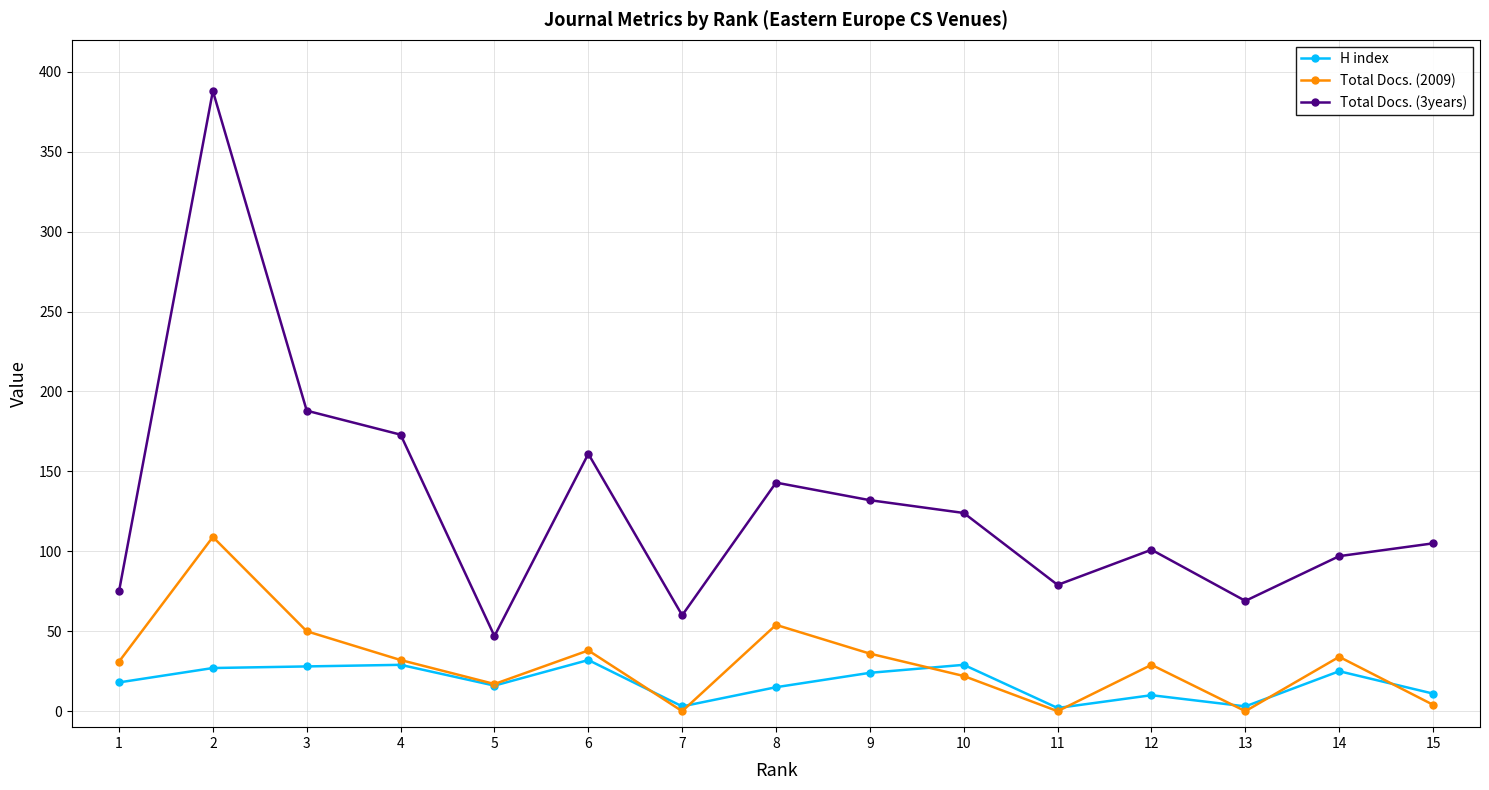

True or false: H index has more than 0 points higher than both neighbors.

True